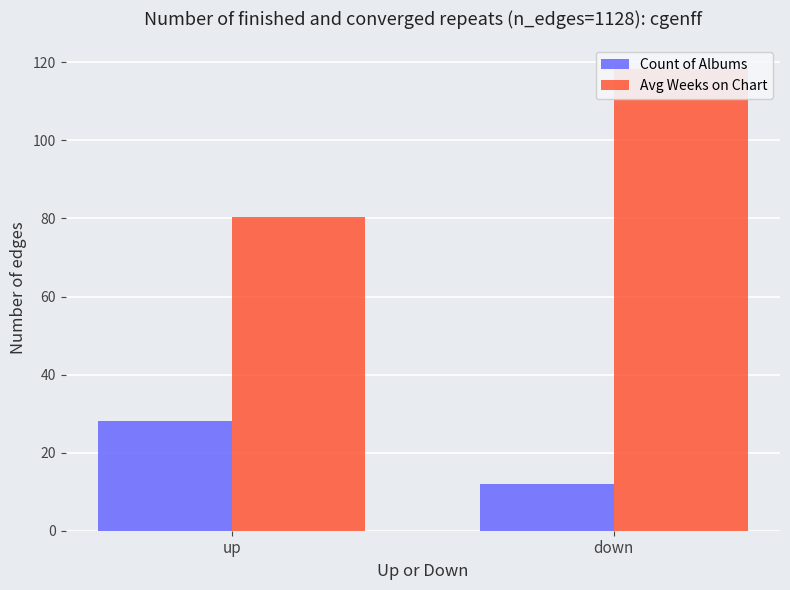

Does the chart contain stacked bars?

No